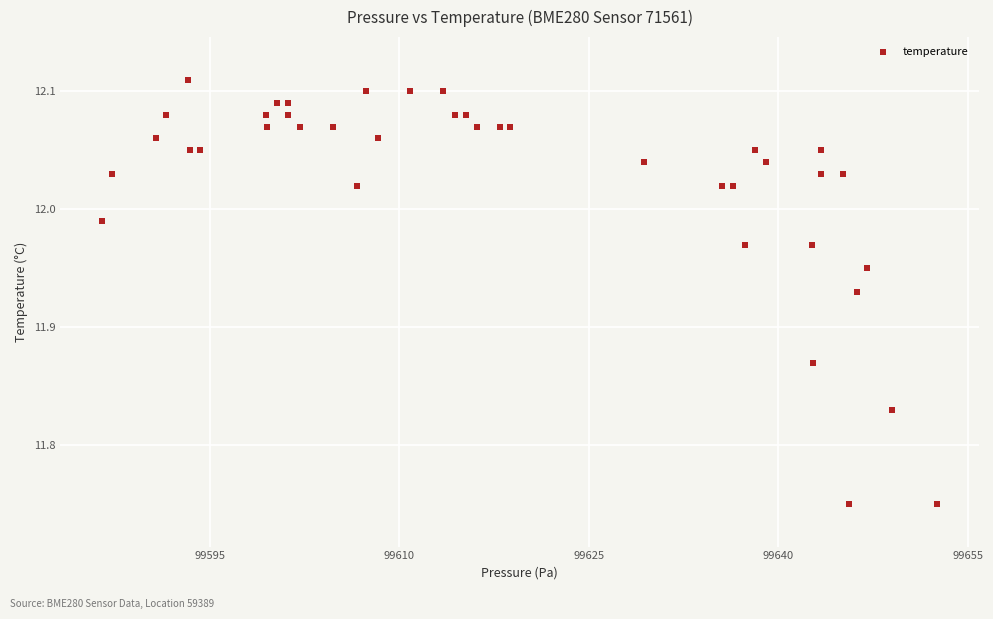

What is the range of X values (max minus min)?

66.1